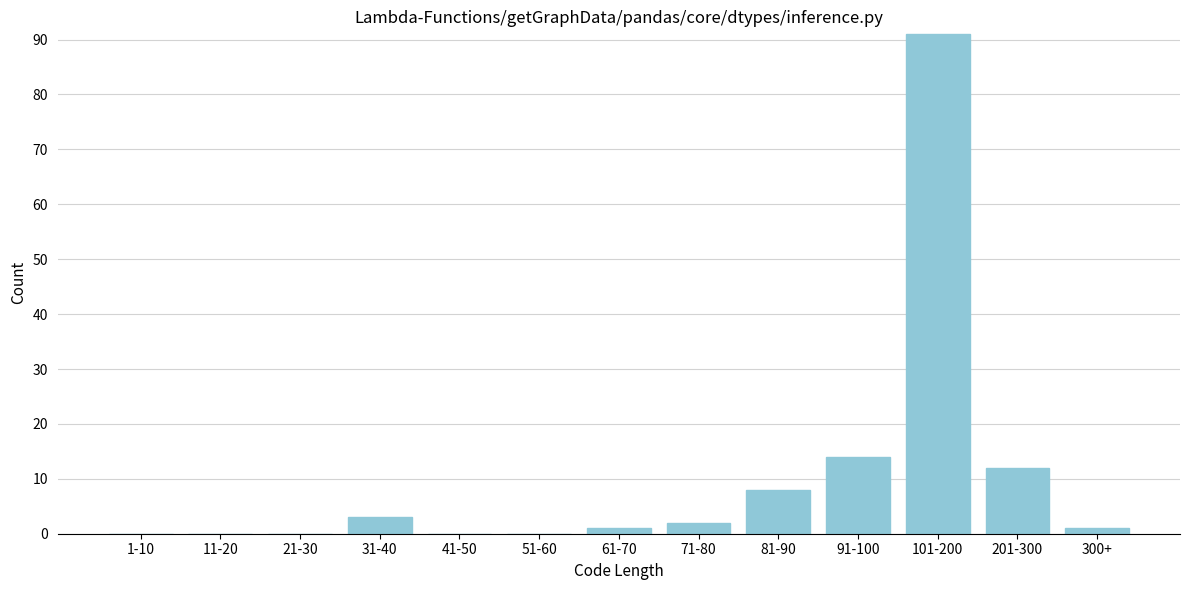

Reading right to left, what are all the values shown in this chart?

300+=1	201-300=12	101-200=91	91-100=14	81-90=8	71-80=2	61-70=1	51-60=0	41-50=0	31-40=3	21-30=0	11-20=0	1-10=0